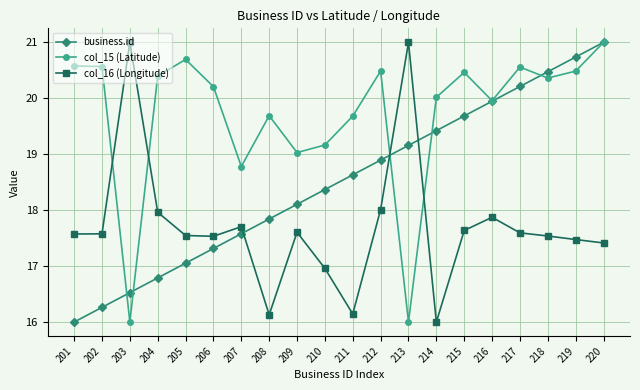

Is this an area chart (filled region under the line)?

No